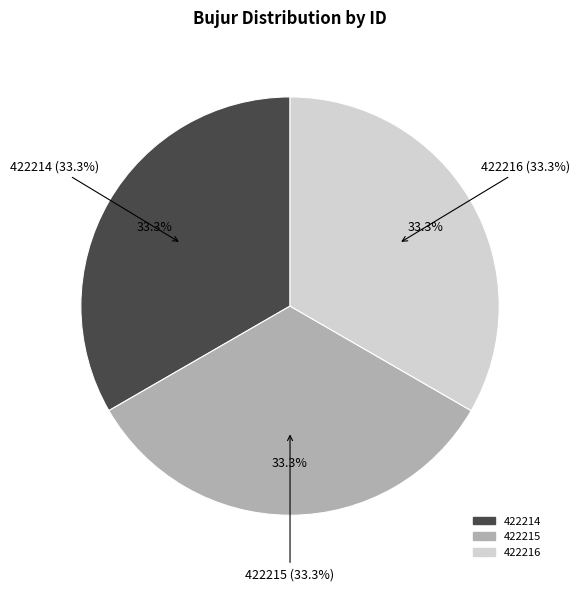

The 422216 slice represents 47% of the pie. True or false?

False